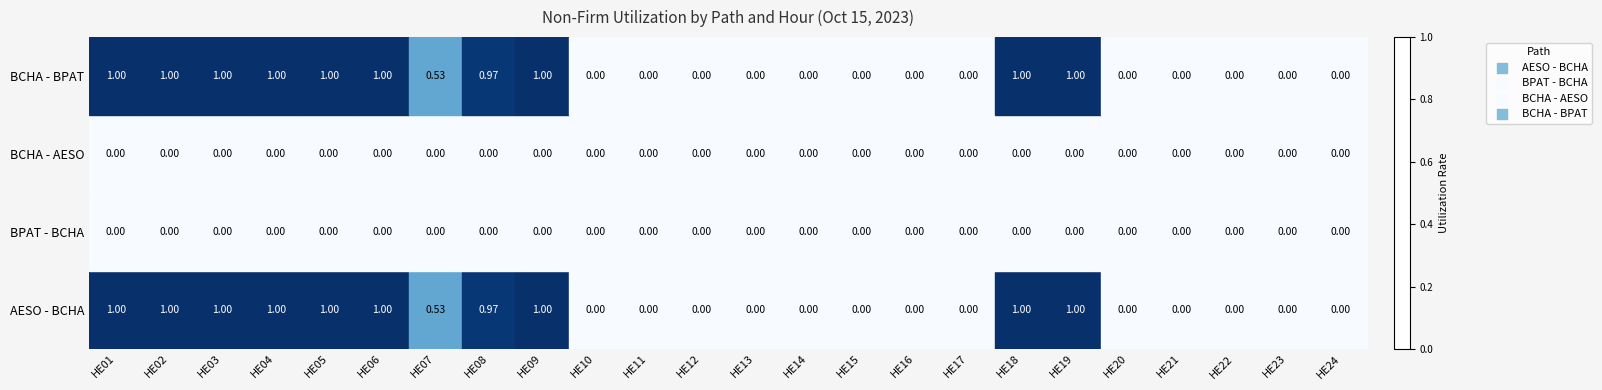

Is the value of BPAT - BCHA at HE15 greater than the value of AESO - BCHA at HE18?

No